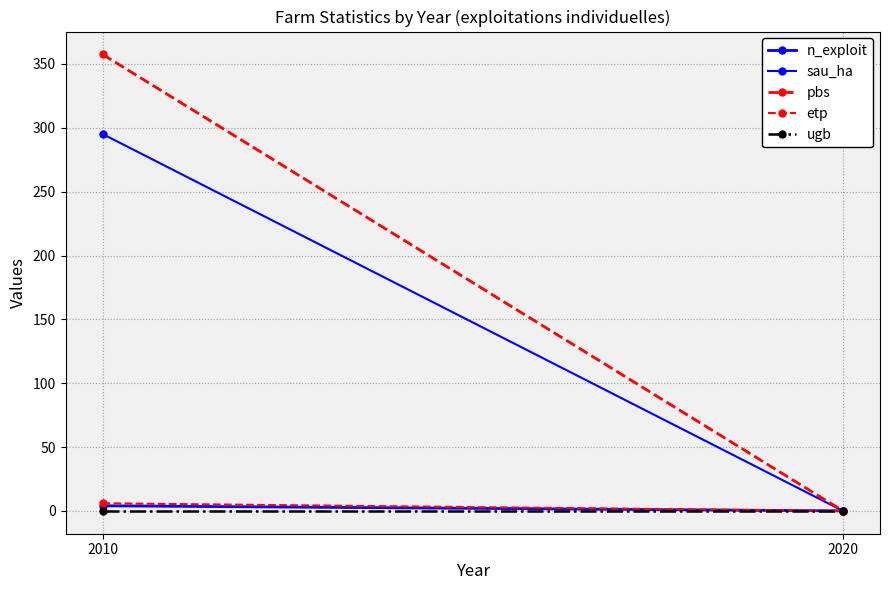

The value of sau_ha at 2010 is 295.2. True or false?

True